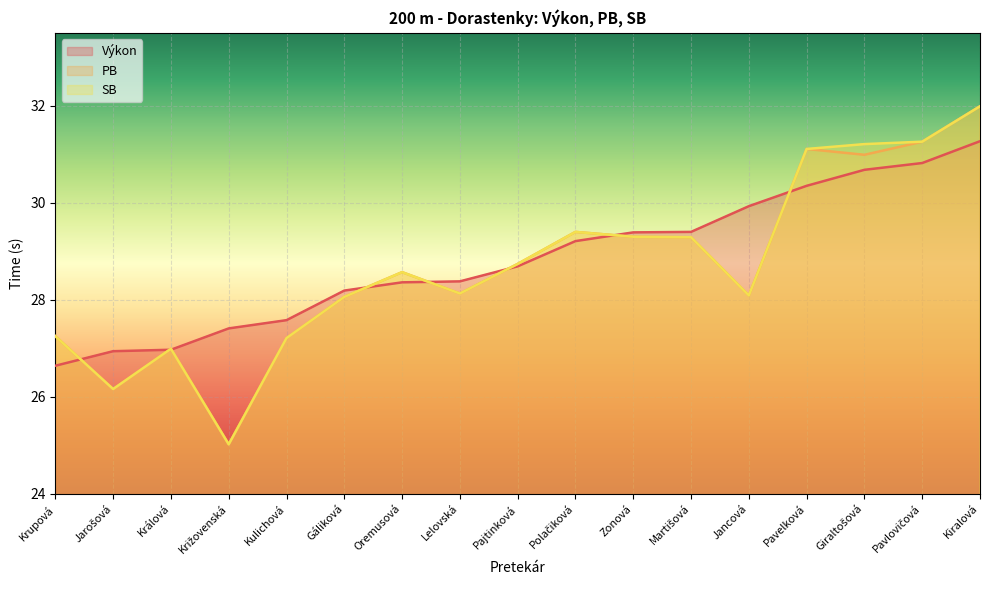

Which series changed the most between Pajtinková and Polačiková?

PB